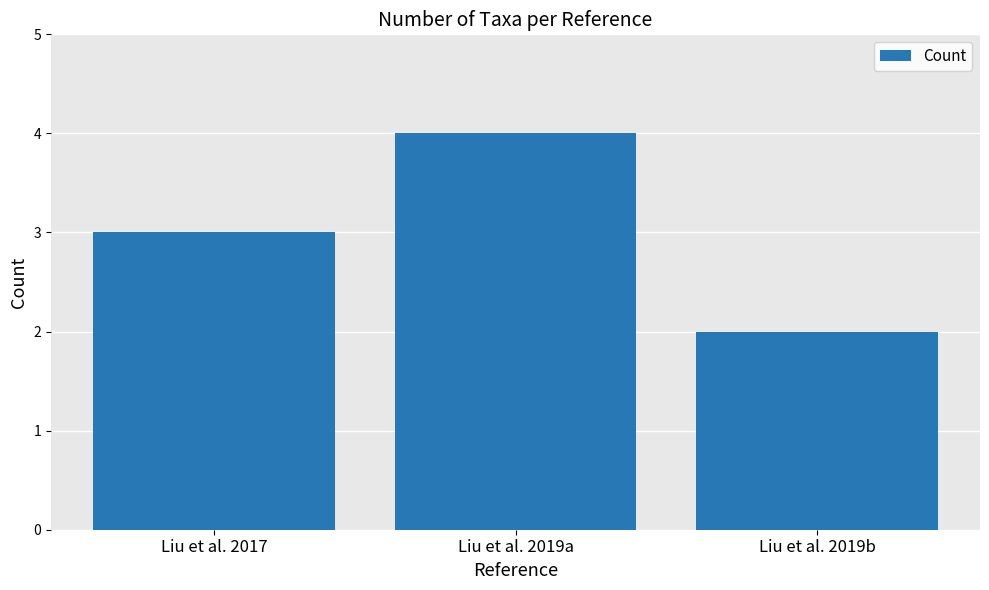

Reading left to right, extract all data points from this chart.

3	4	2